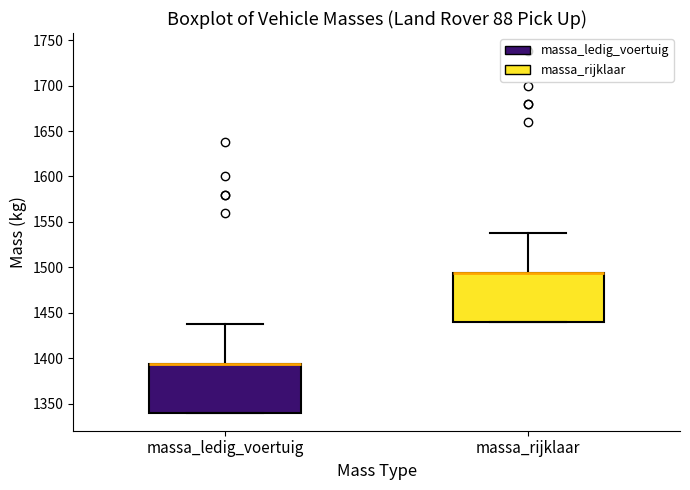

Reading left to right, read every box against the y-axis: the position of its median line, the range the box covers, and the ends of its whiskers. The values are not printed on the chart, so give them approximately, as read against the axis.

massa_ledig_voertuig: median 1395 (drawn on the box's upper edge), box 1340 to 1395, whiskers 1340 to 1440
massa_rijklaar: median 1495 (drawn on the box's upper edge), box 1440 to 1495, whiskers 1440 to 1540